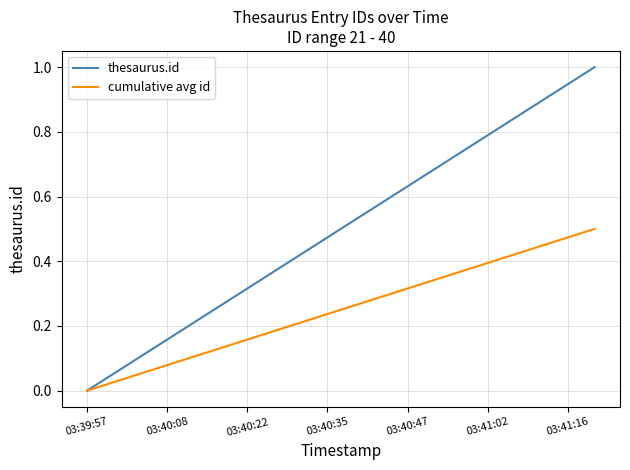

Which series has the largest range (max minus min)?

thesaurus.id